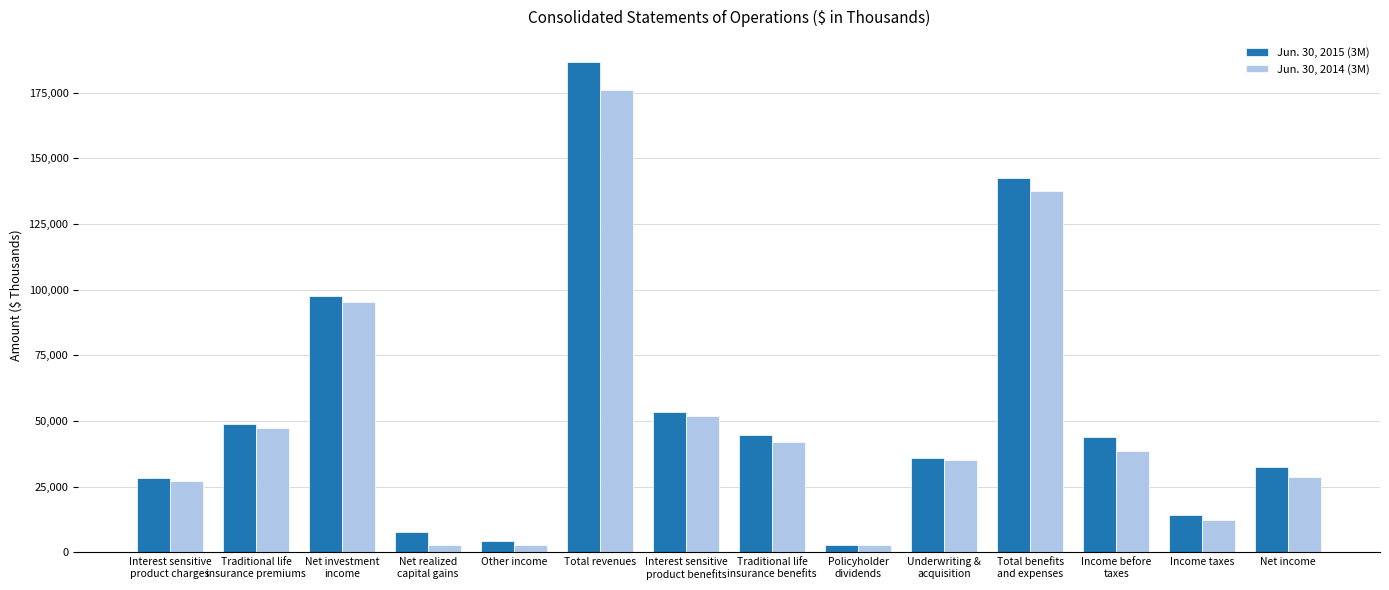

The value of Jun. 30, 2014 (3M) at Traditional life
insurance benefits is 26396. True or false?

False